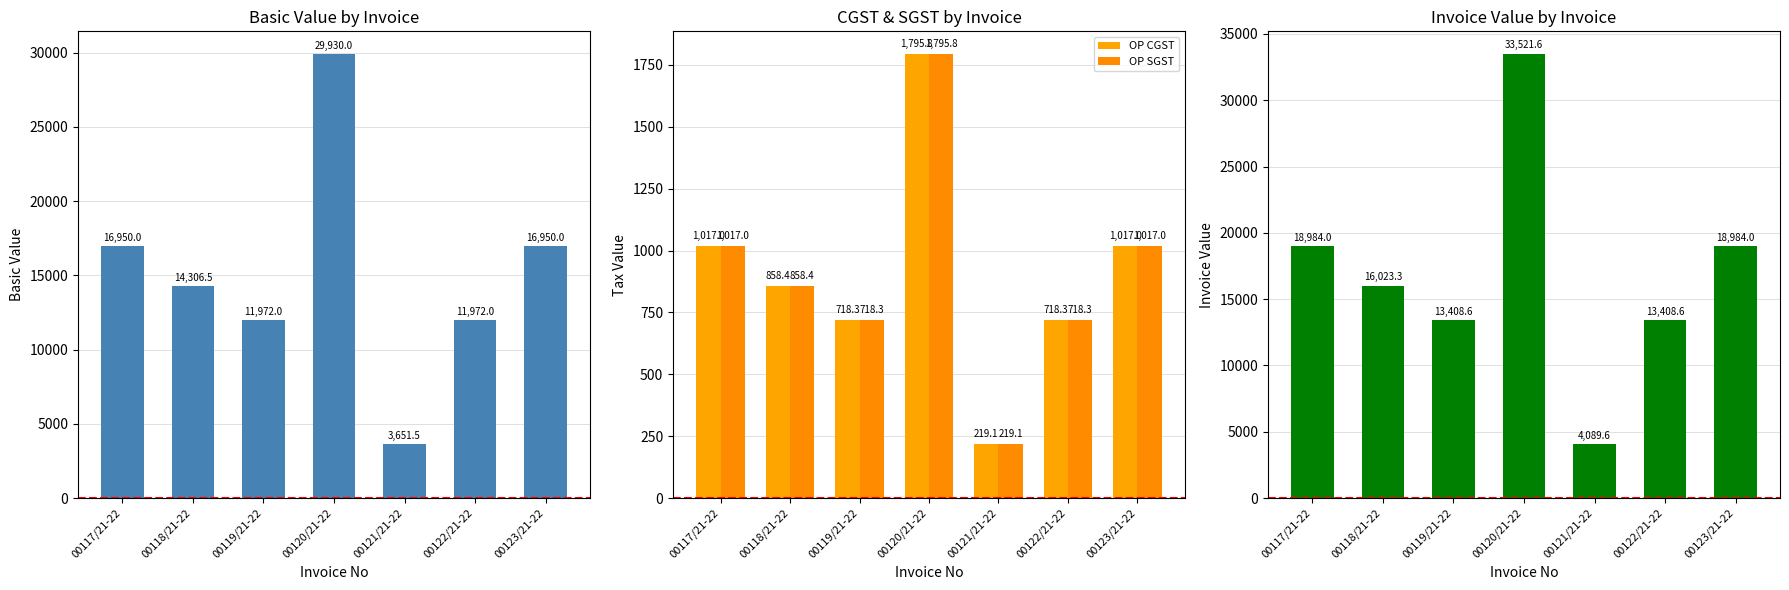

What is the spread (max minus min) of values at 00123/21-22?

17967.0